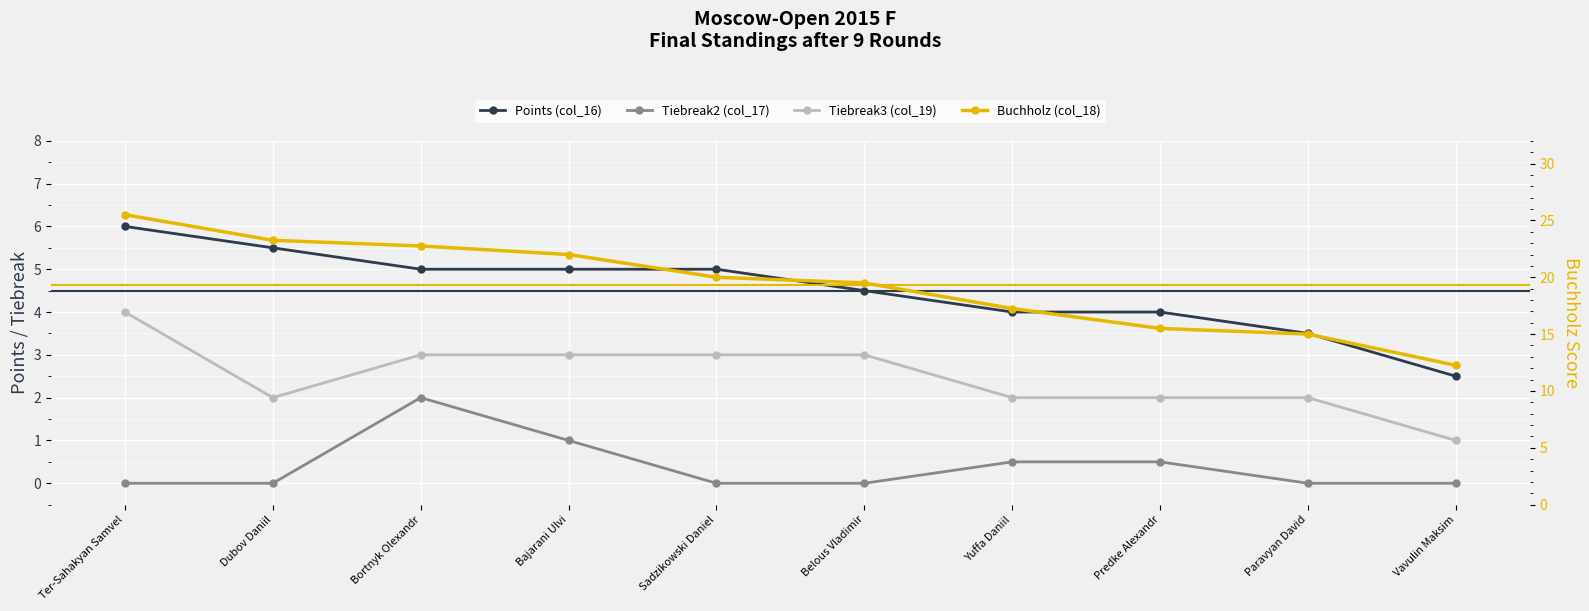

Count the number of categories in the chart.

10